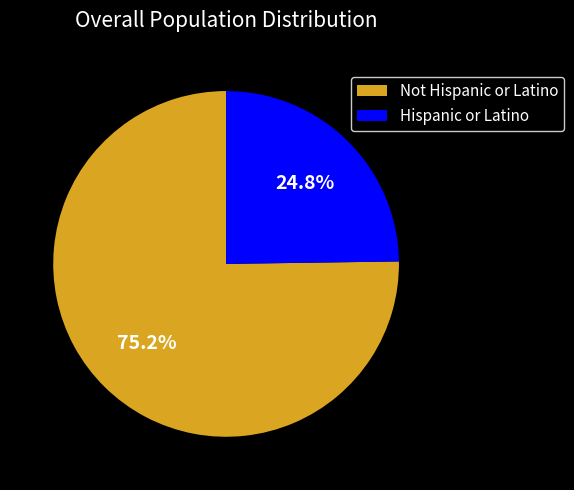

Between Not Hispanic or Latino and Hispanic or Latino, which is larger?

Not Hispanic or Latino